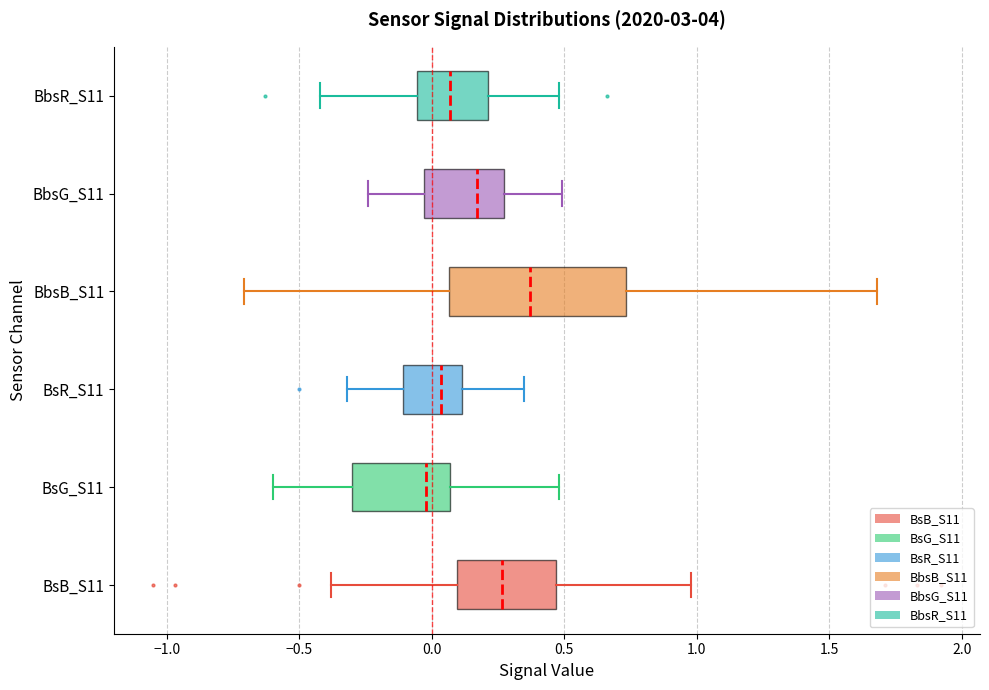

Reading bottom to top, transcribe this box plot: for each box, give where its median line is, the range the box spans, and where its two whiskers end, as read against the x-axis. The values are not printed on the chart, so give them approximately, as read against the axis.

BsB_S11: median 0.25, box 0.10 to 0.45, whiskers -0.40 to 1.00
BsG_S11: median 0.00, box -0.30 to 0.05, whiskers -0.60 to 0.50
BsR_S11: median 0.05, box -0.10 to 0.10, whiskers -0.30 to 0.35
BbsB_S11: median 0.35, box 0.05 to 0.75, whiskers -0.70 to 1.70
BbsG_S11: median 0.15, box -0.05 to 0.25, whiskers -0.25 to 0.50
BbsR_S11: median 0.05, box -0.05 to 0.20, whiskers -0.40 to 0.50